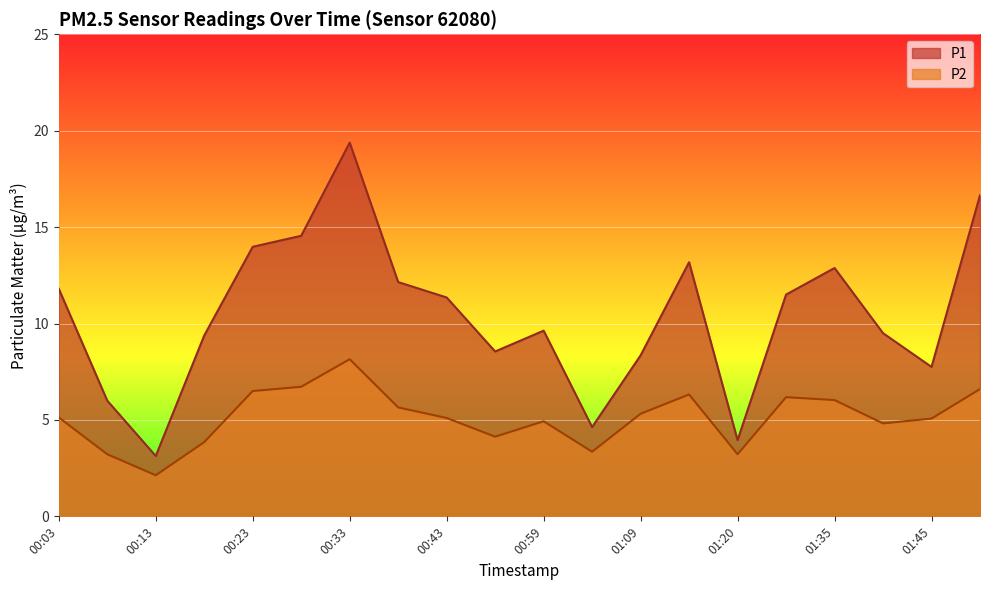

What position from the left is 01:20?

15